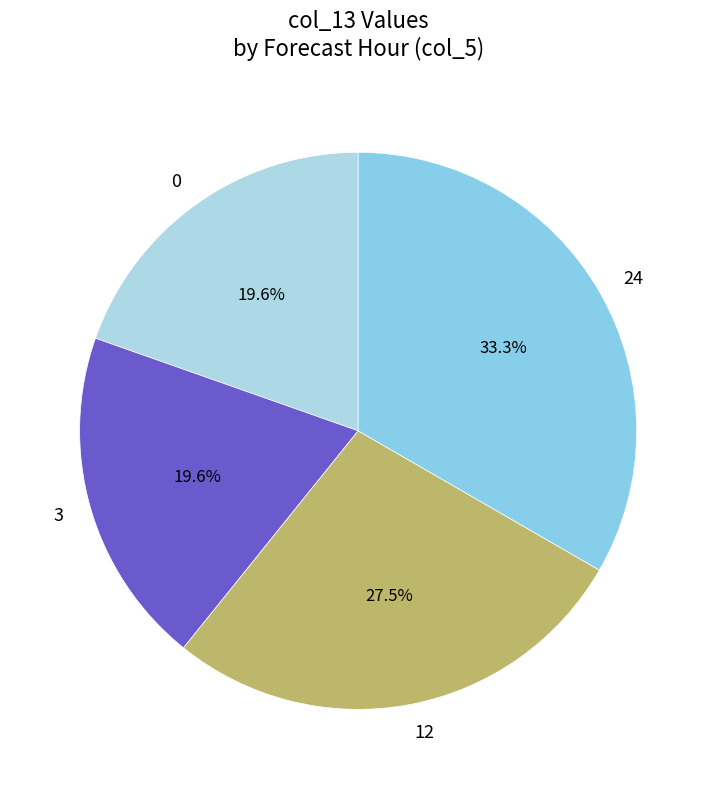

Between 24 and 3, which is larger?

24